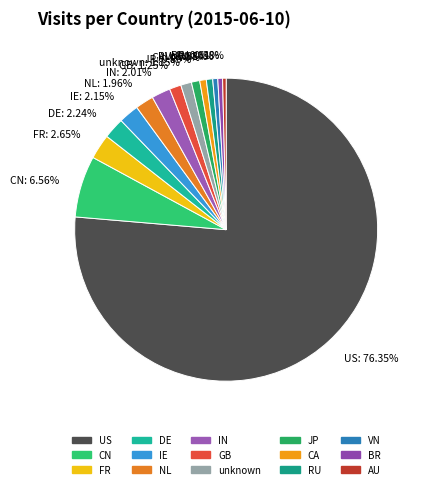

What is the largest slice in the pie chart?

US